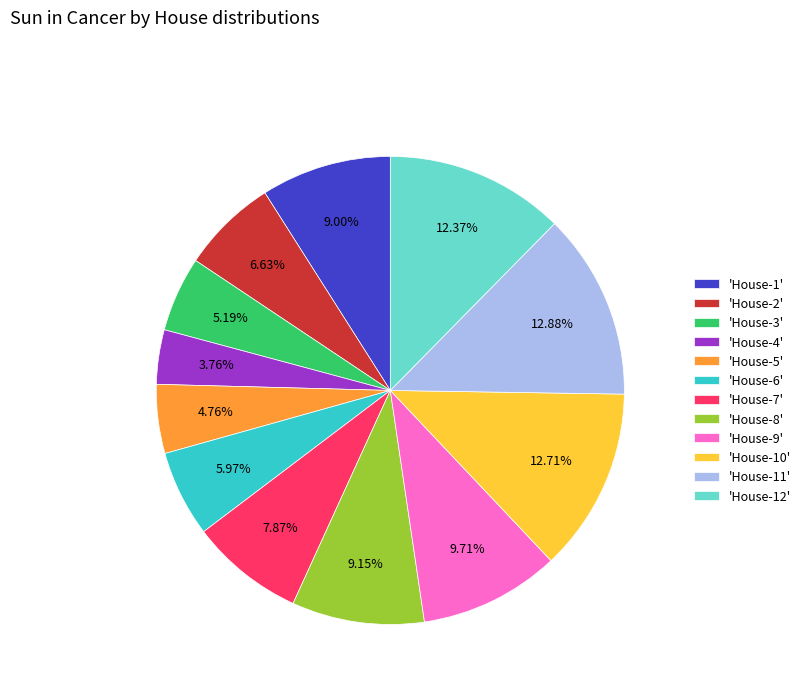

Count the number of slices in the pie.

12